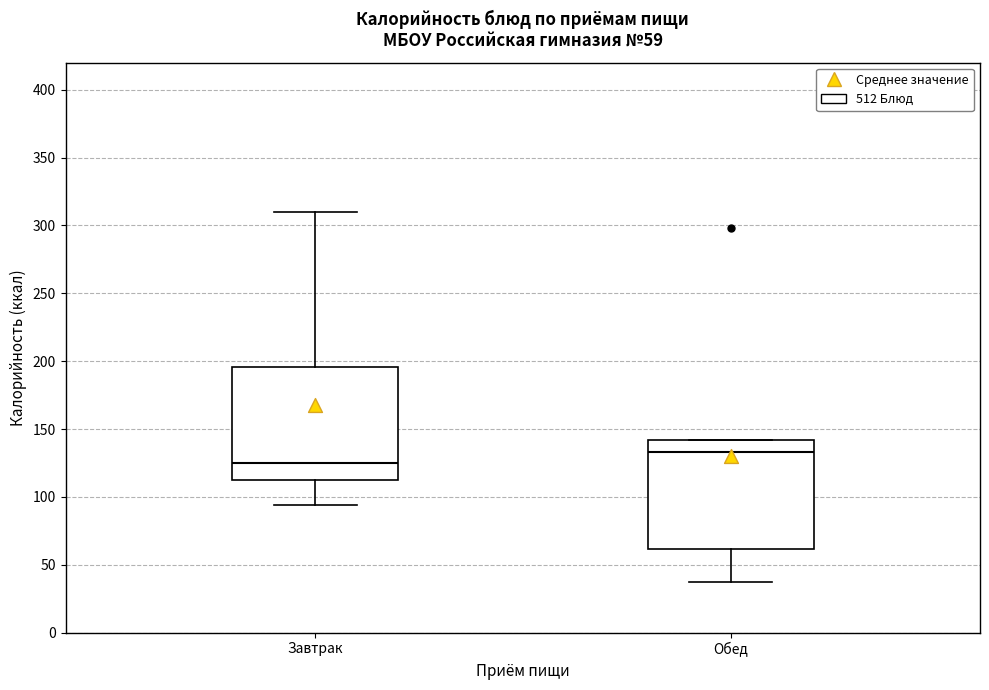

Which box has the lowest median line?

Завтрак